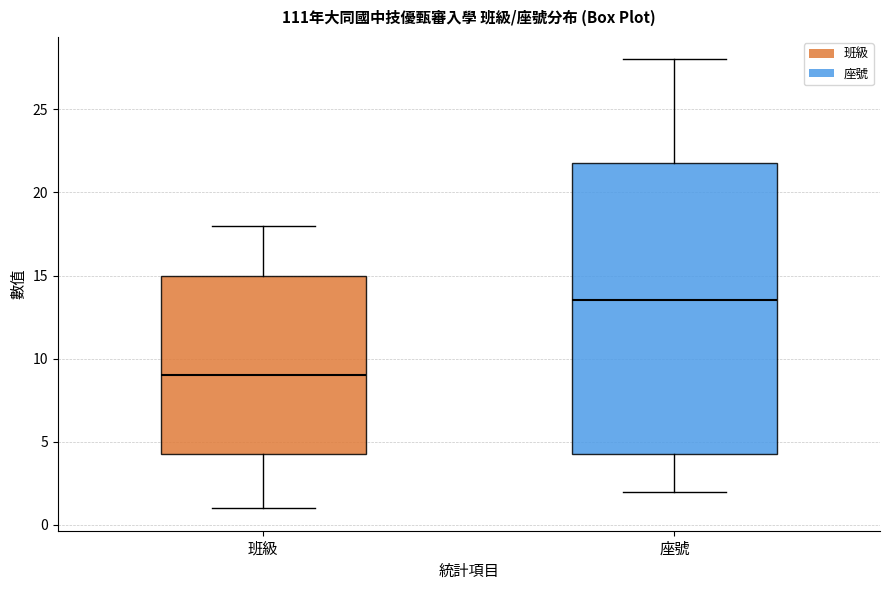

Reading left to right, read every box against the y-axis: the position of its median line, the range the box covers, and the ends of its whiskers. The values are not printed on the chart, so give them approximately, as read against the axis.

班級: median 9.0, box 4.5 to 15.0, whiskers 1.0 to 18.0
座號: median 13.5, box 4.5 to 22.0, whiskers 2.0 to 28.0